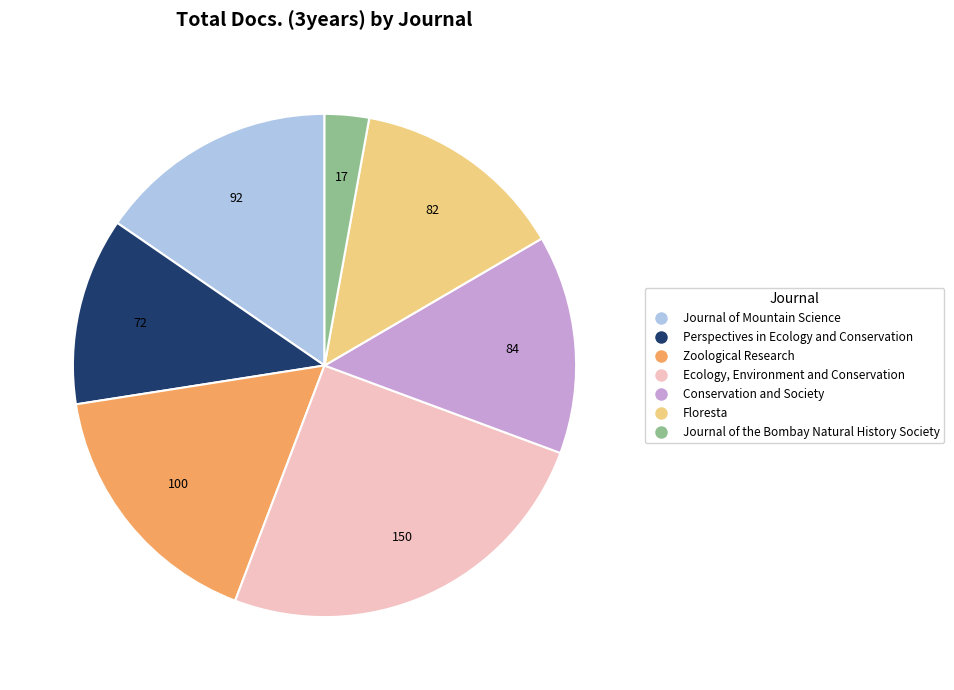

The Journal of Mountain Science slice represents 6% of the pie. True or false?

False